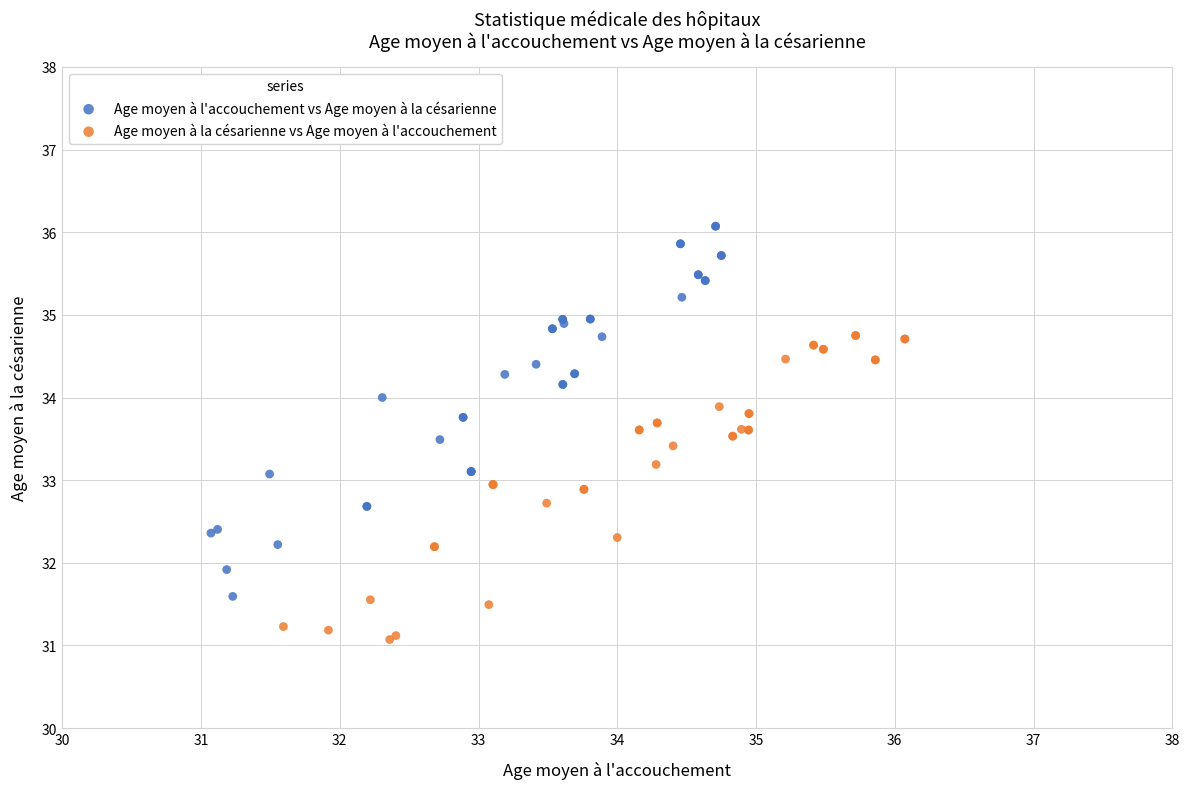

Which series has the largest Y range (max minus min)?

Age moyen à l'accouchement vs Age moyen à la césarienne